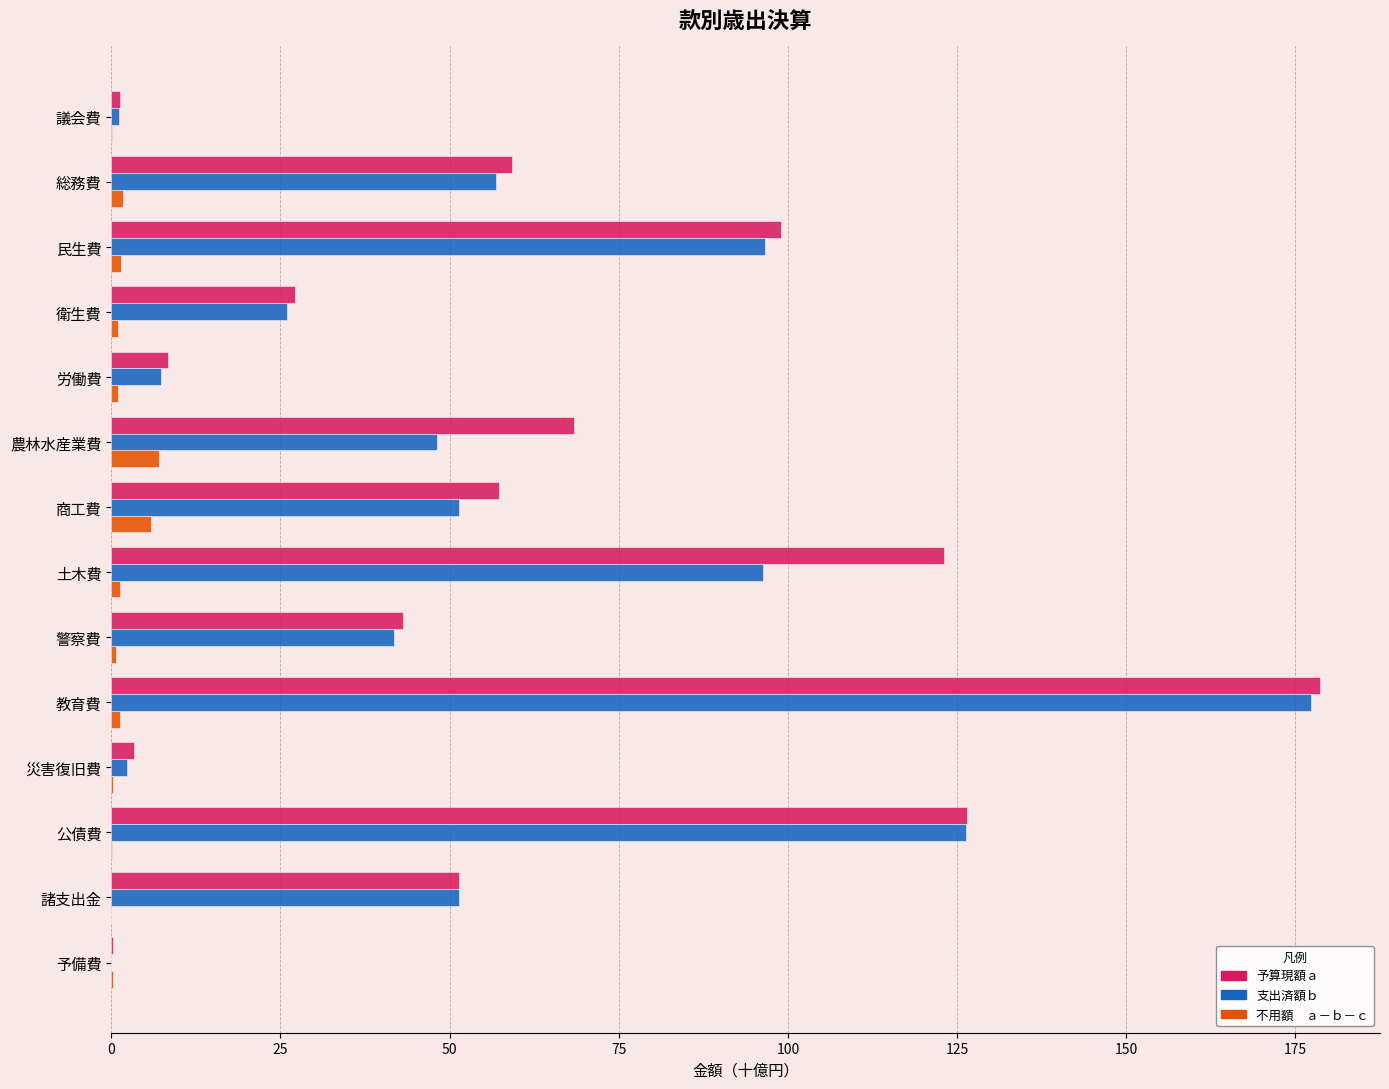

What is the maximum value shown in the chart?

178.6